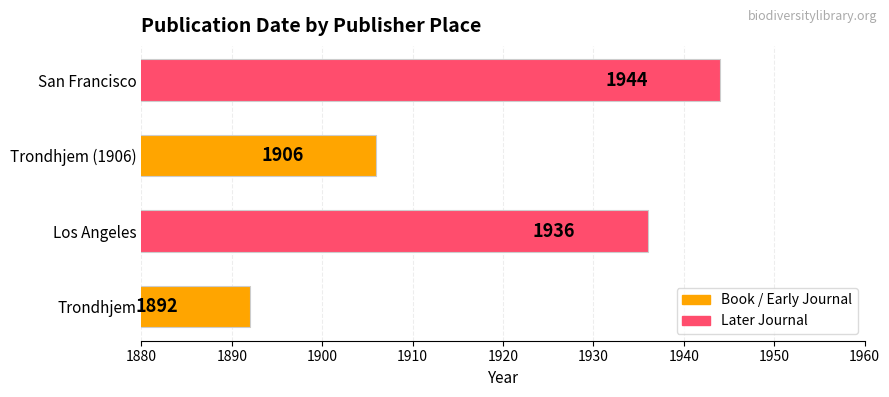

How many data points are less than 1936?

2